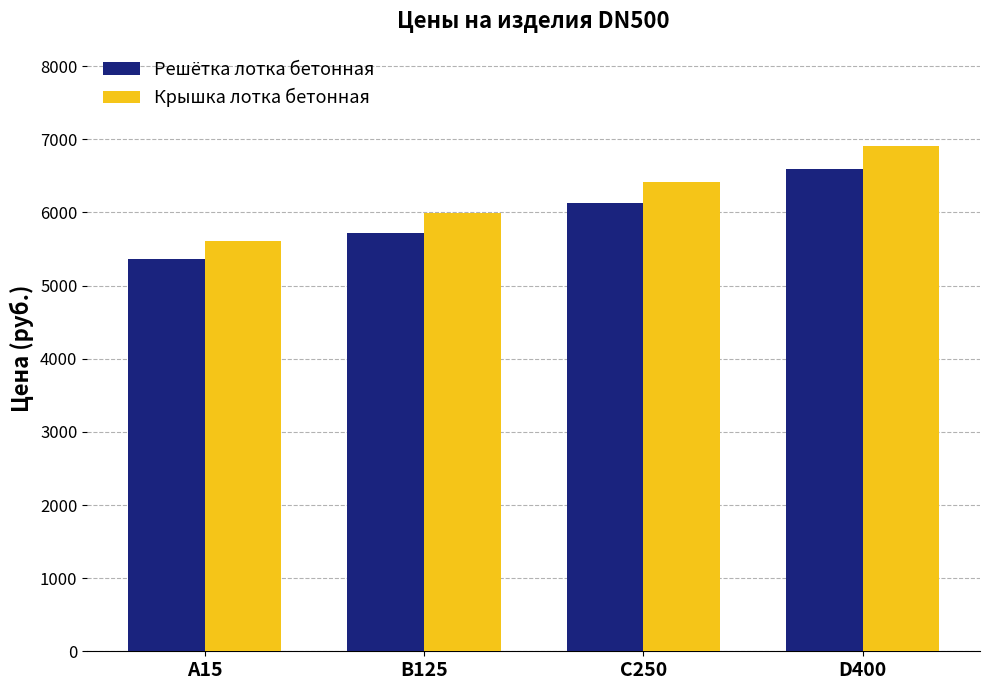

Which series has the widest spread of values?

Крышка лотка бетонная